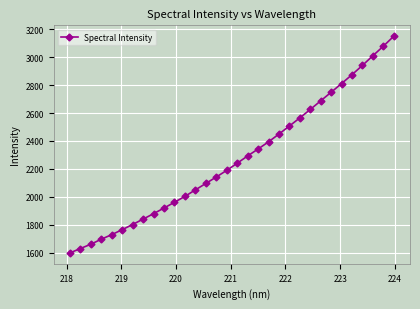

What is the greatest value displayed?

3149.3